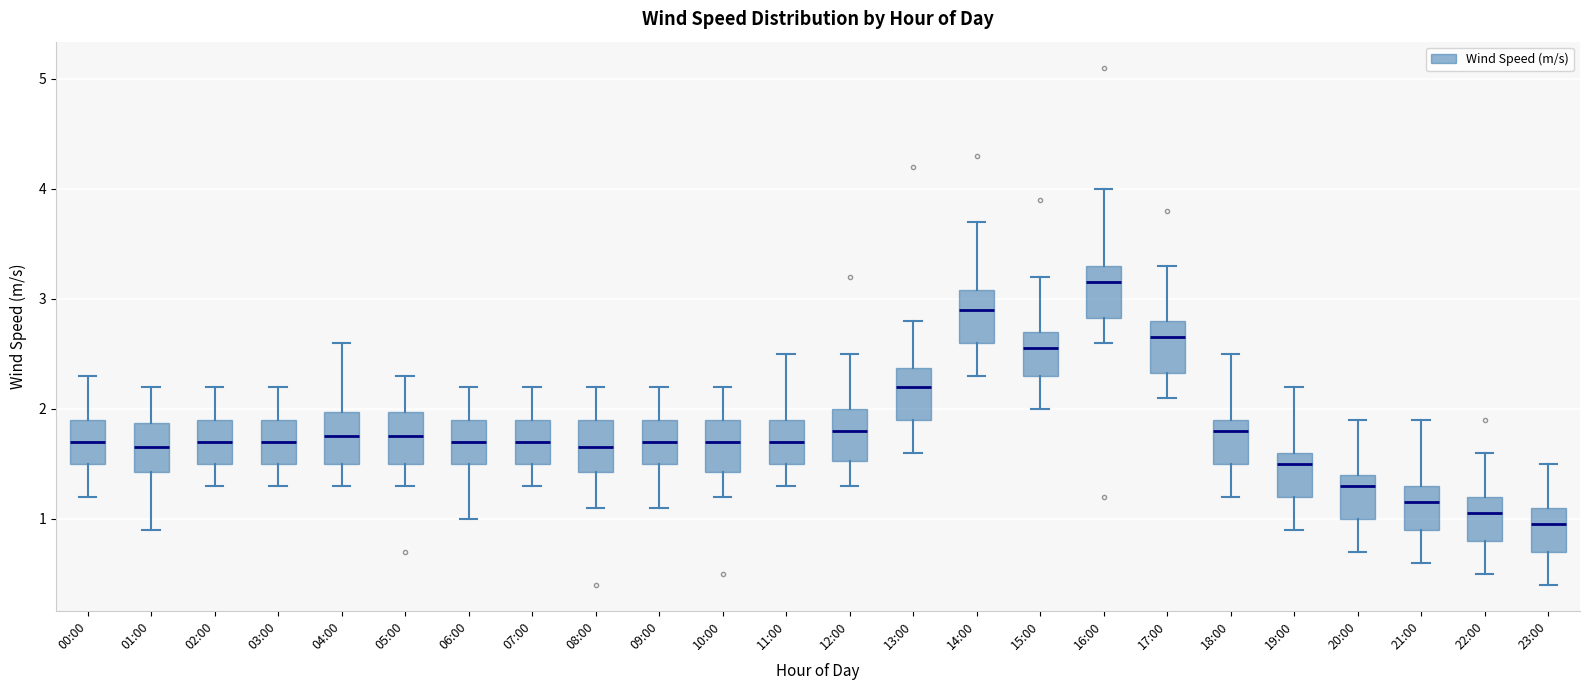

Which box's median line is the highest?

16:00